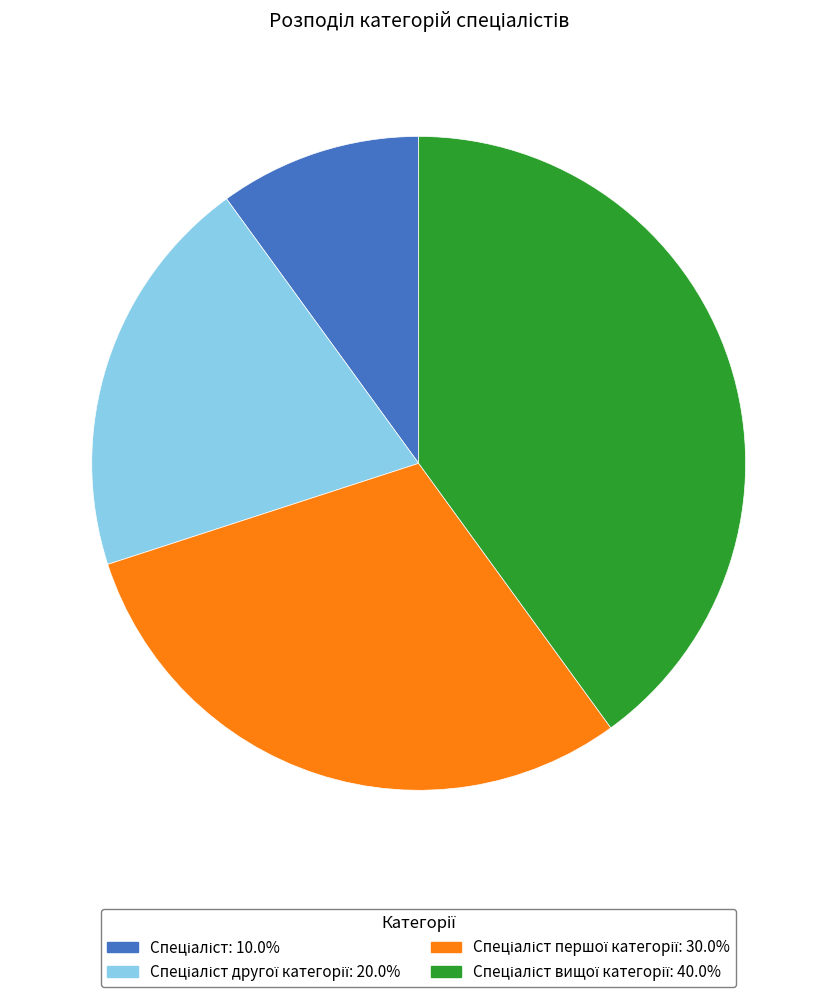

Does any single category account for the majority?

No